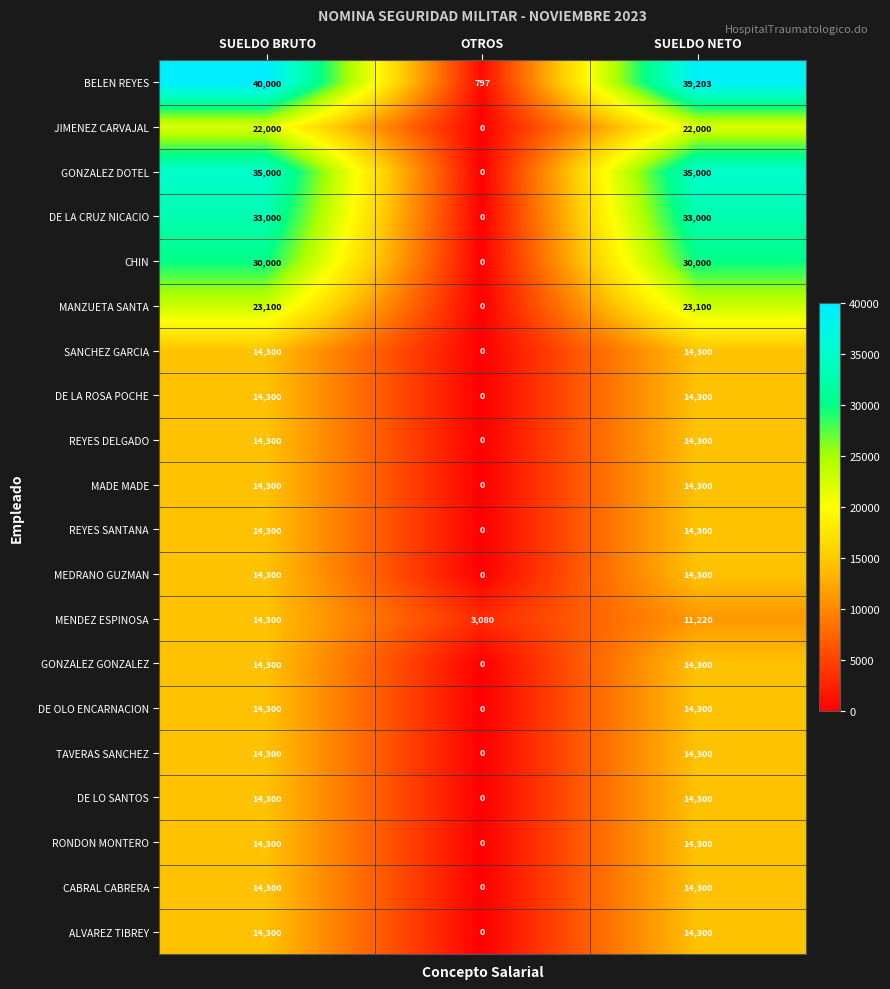

At which label does MADE MADE reach its minimum?

OTROS